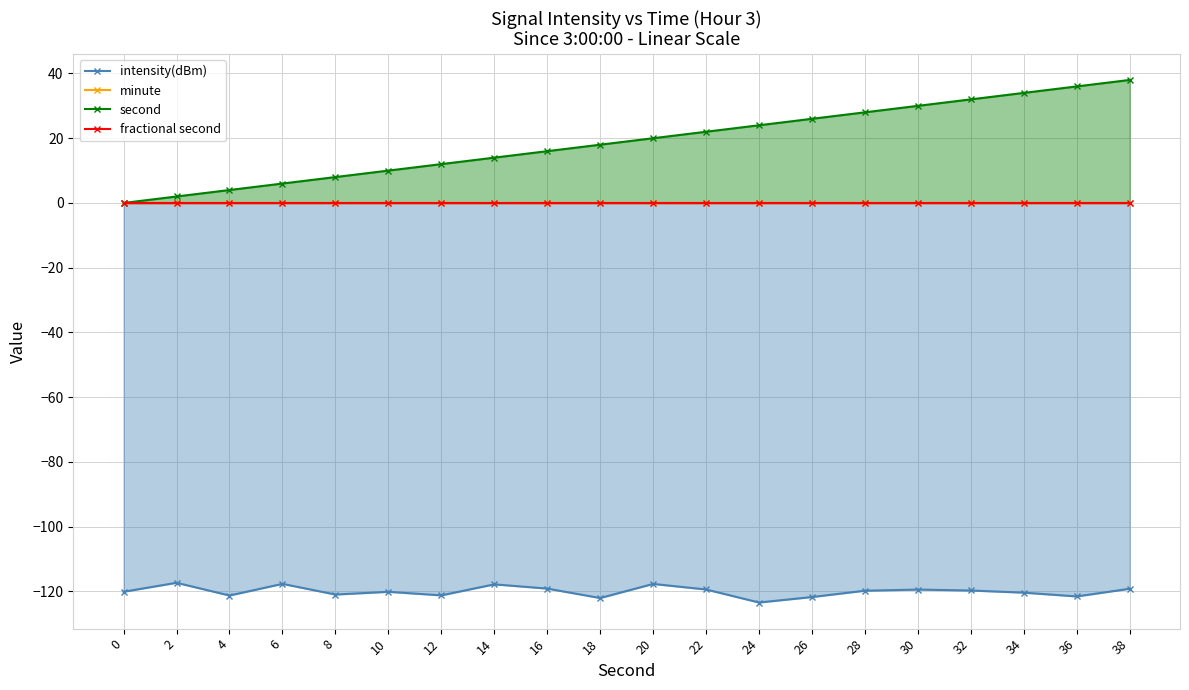

What is the total value across all series at 16?

-103.1